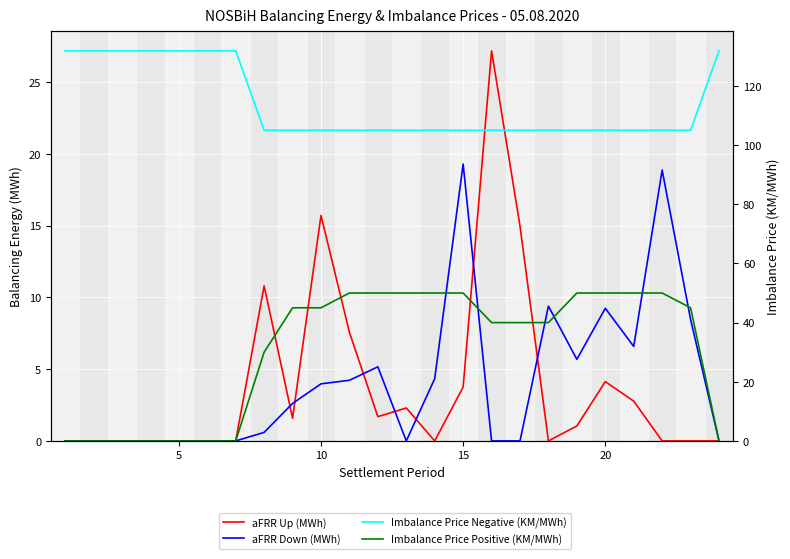

True or false: aFRR Up (MWh) and Imbalance Price Negative (KM/MWh) cross at least once.

False